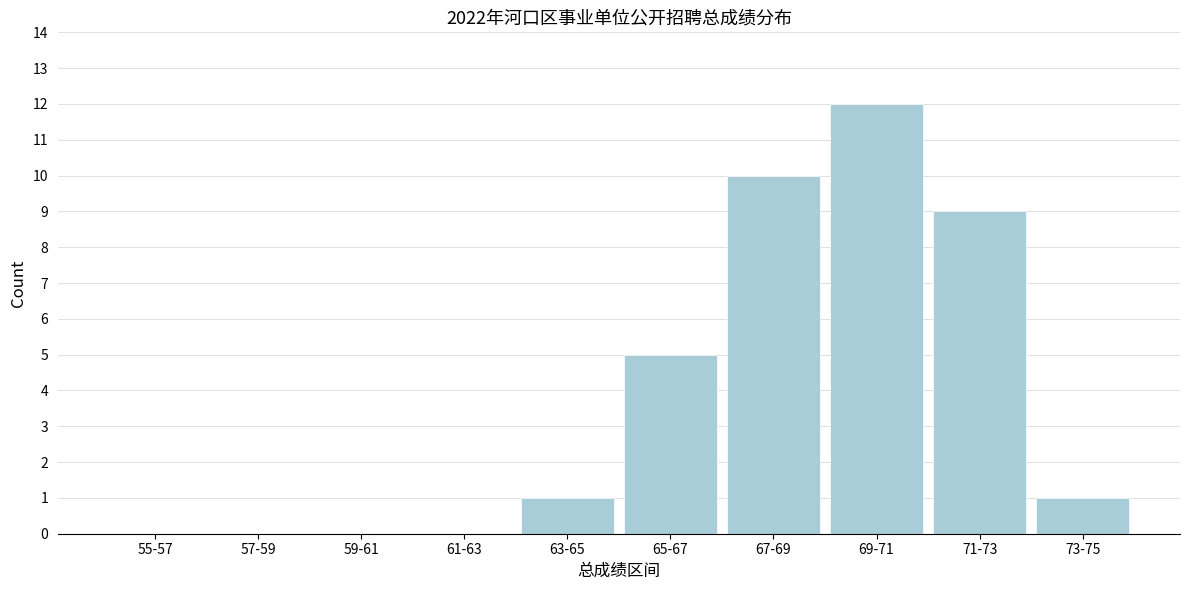

Reading left to right, what are all the values shown in this chart?

55-57=0	57-59=0	59-61=0	61-63=0	63-65=1	65-67=5	67-69=10	69-71=12	71-73=9	73-75=1